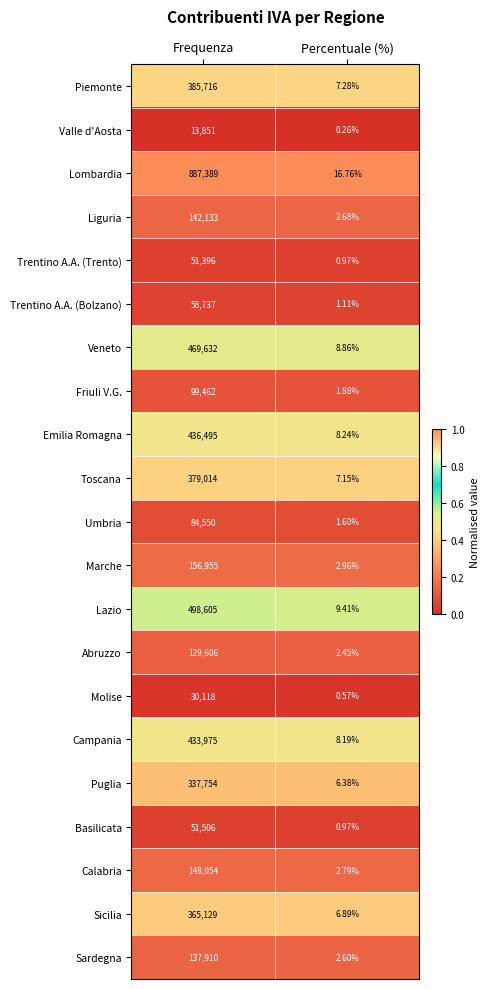

Which series has the widest spread of values?

Lombardia